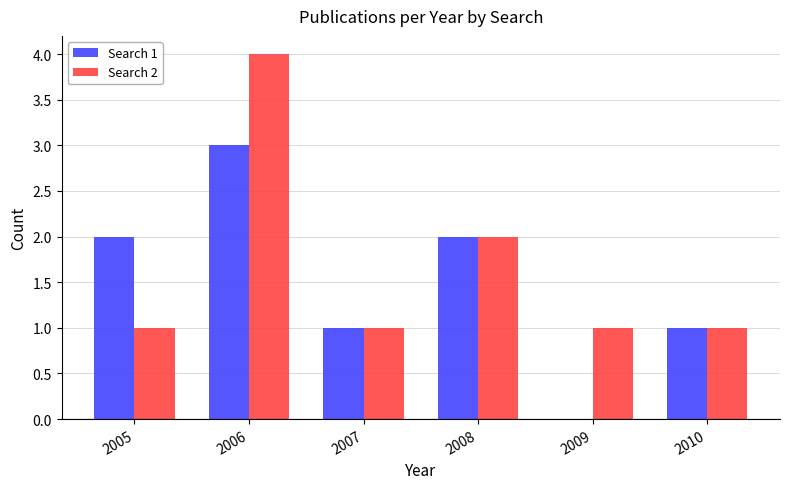

Is it true that Search 1 equals 3 at 2008?

False